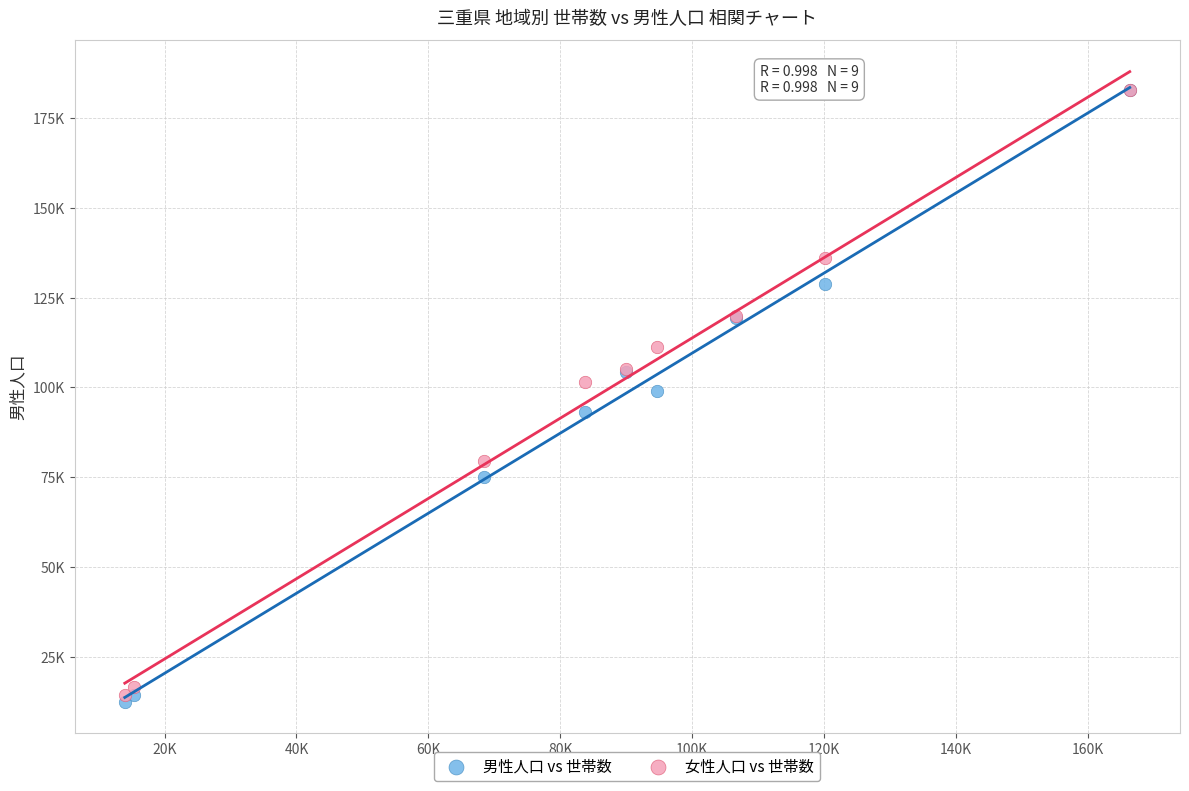

What are all the series names shown in the legend?

男性人口 vs 世帯数, 女性人口 vs 世帯数